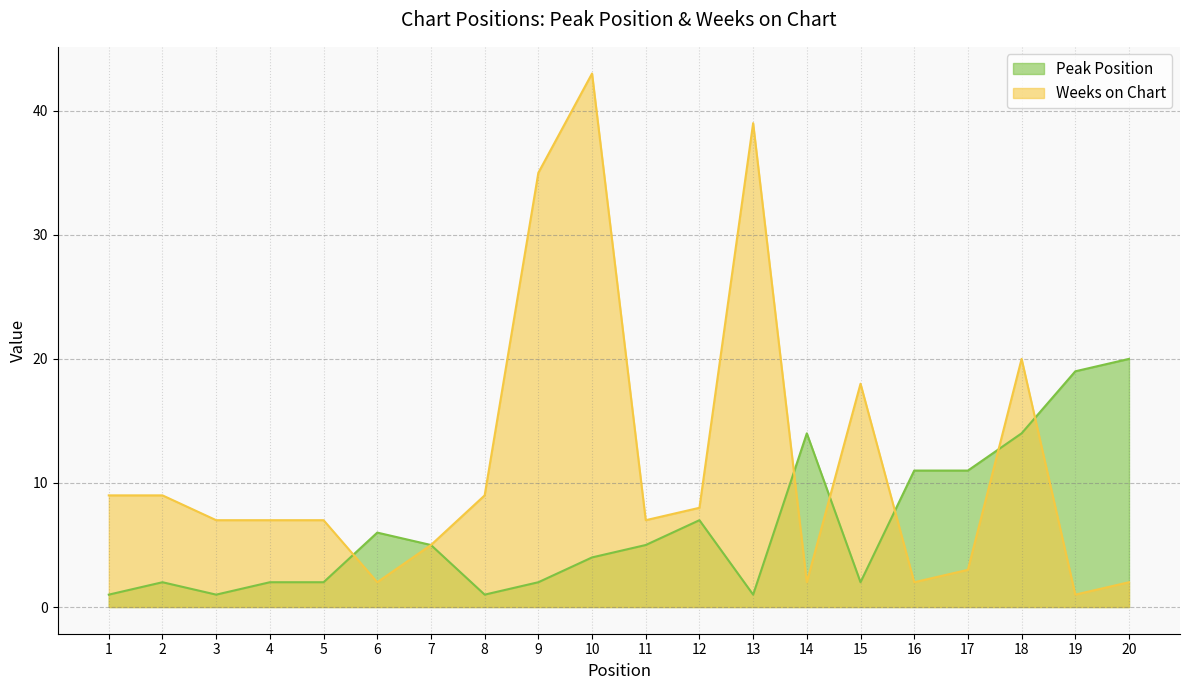

How many lines are shown in the chart?

2